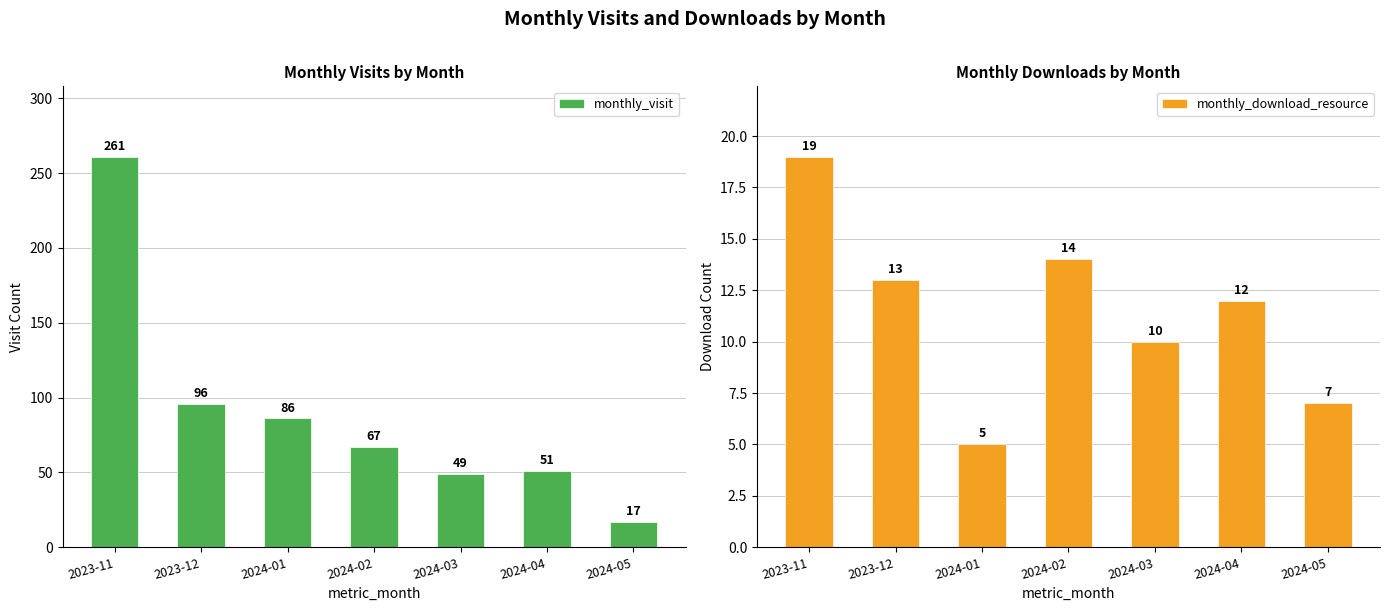

What position from the left is 2024-03?

5